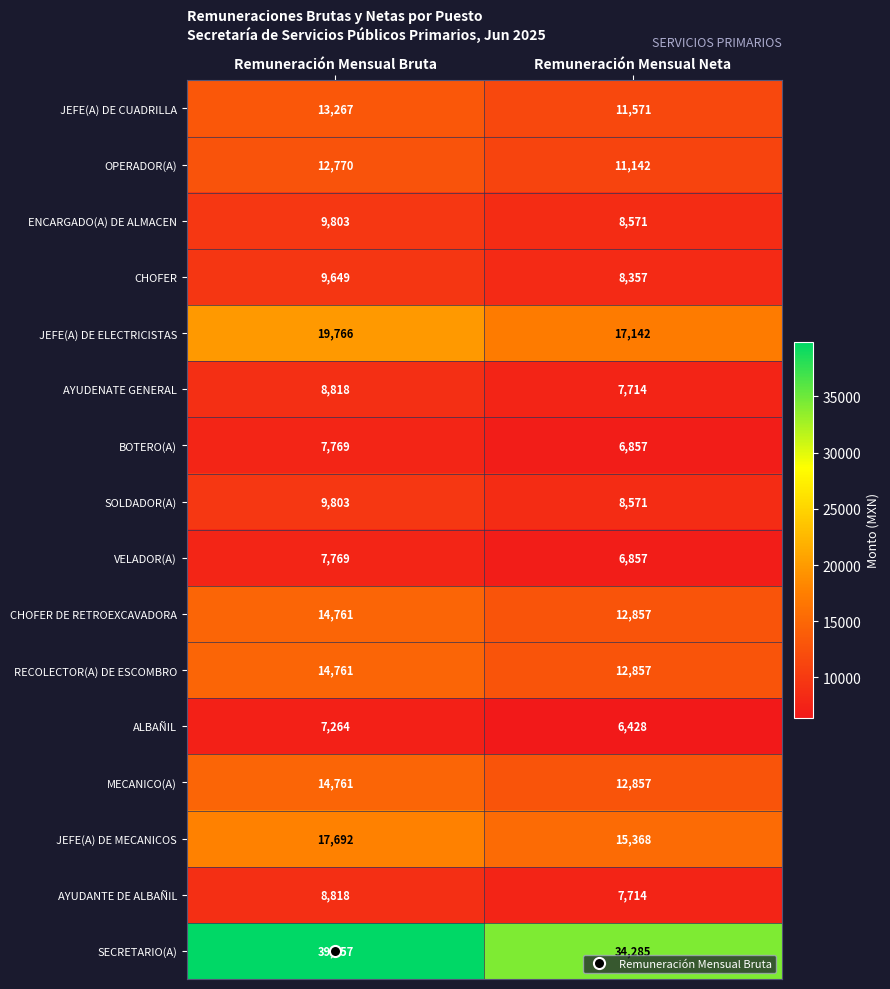

Between Remuneración Mensual Bruta and Remuneración Mensual Neta, which series saw the biggest shift?

SECRETARIO(A)